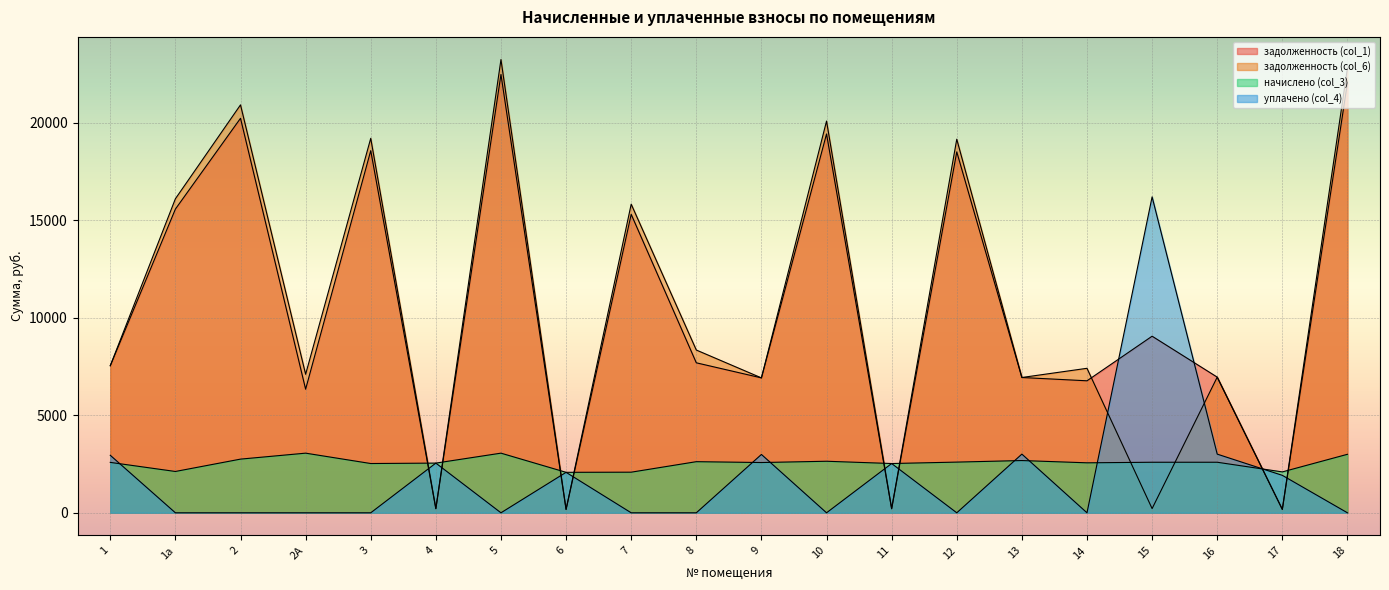

What is the sum of all начислено (col_3) values?

51316.0